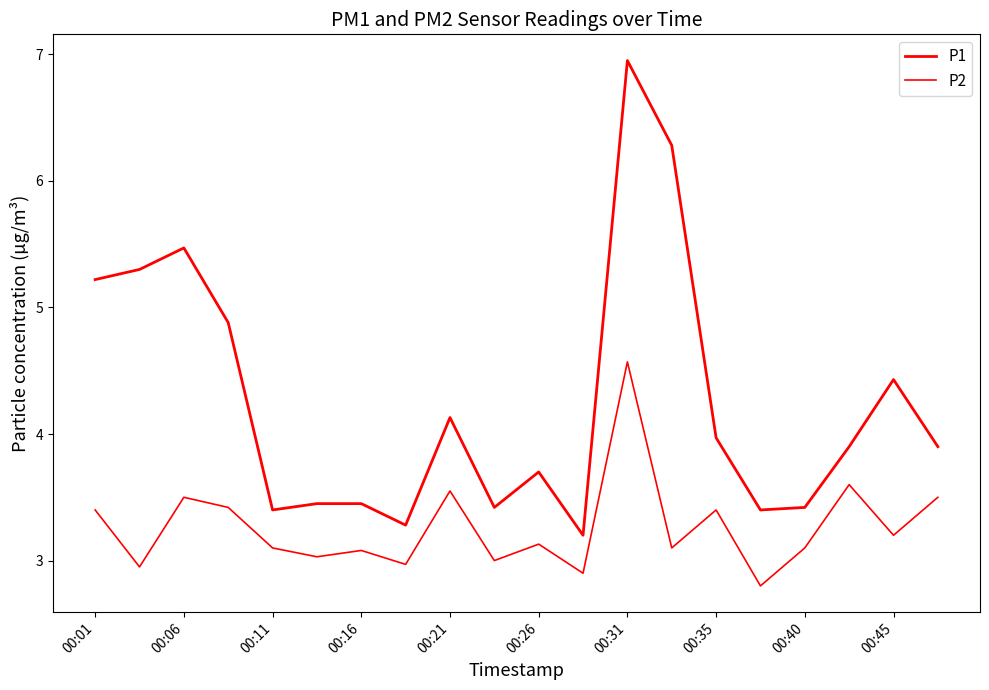

What is the sum of all P2 values?

65.3